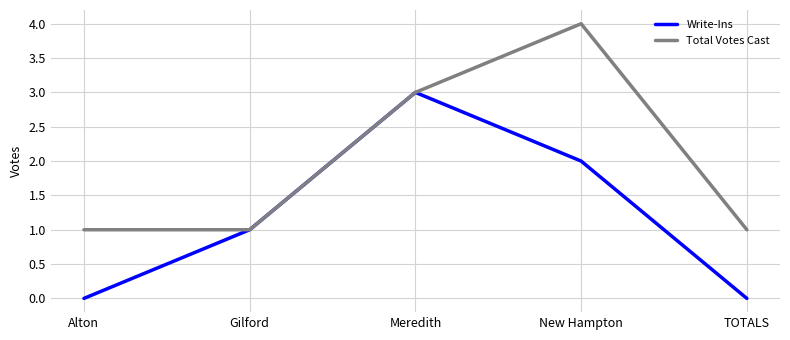

True or false: Write-Ins has a value of 2 at New Hampton.

True